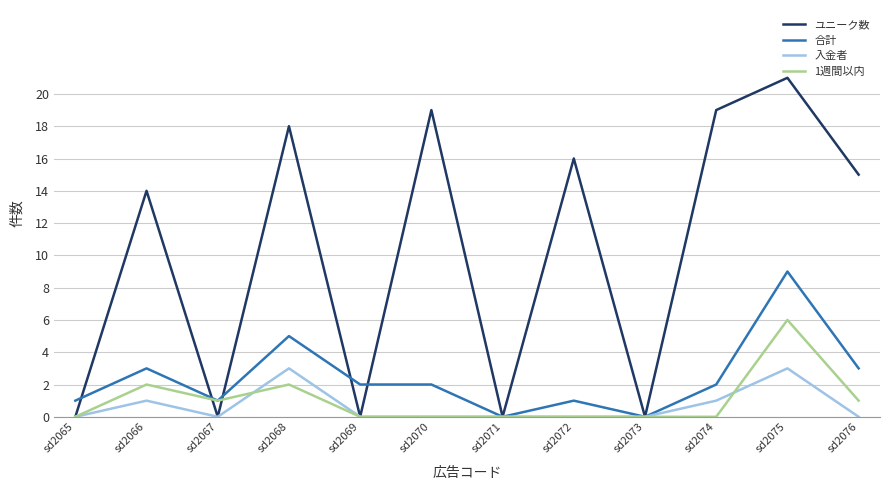

What is the highest value of the 入金者 series?

3